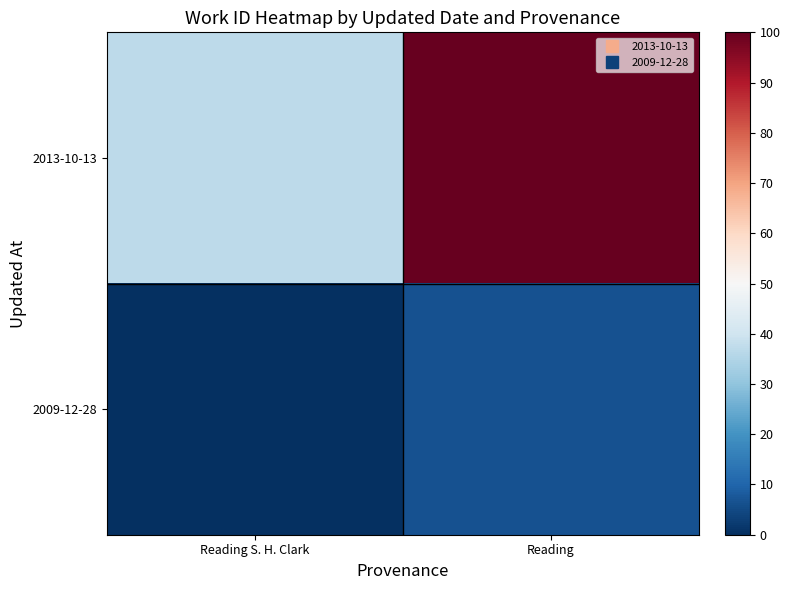

At which category is the sum across all series the highest?

Reading